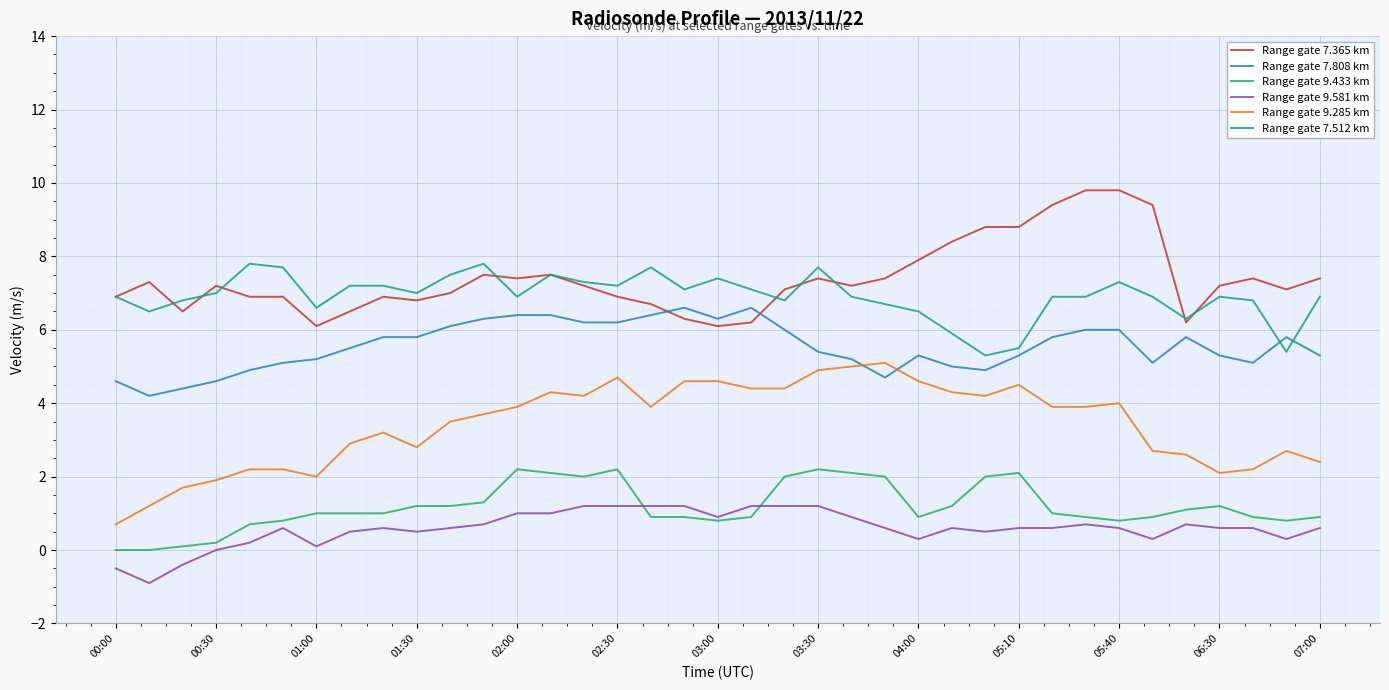

What is the greatest value displayed?

9.8